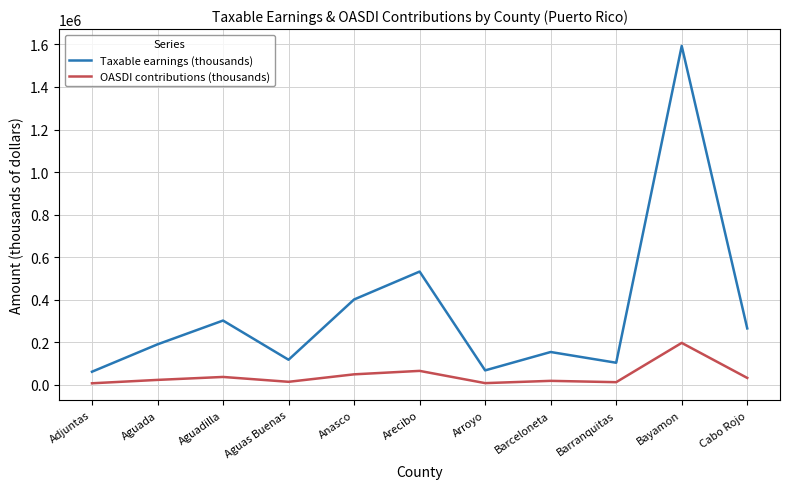

How many interior local valleys does the Taxable earnings (thousands) series have?

3